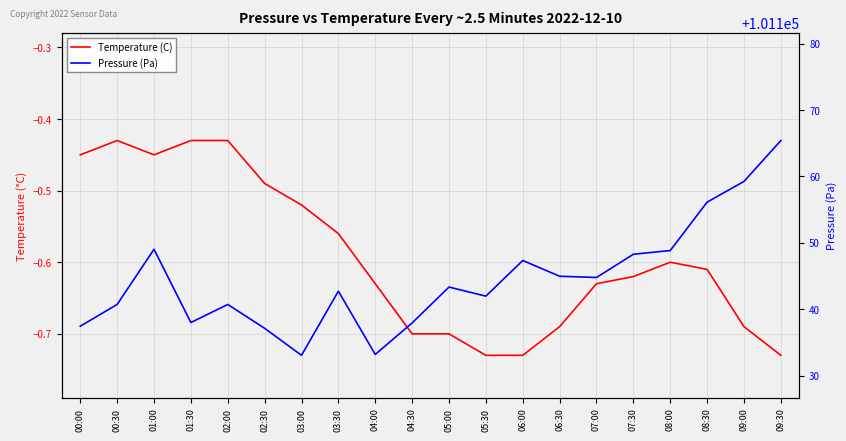

Reading left to right, extract all data points from this chart.

Temperature (C): 00:00=-0.5	00:30=-0.4	01:00=-0.5	01:30=-0.4	02:00=-0.4	02:30=-0.5	03:00=-0.5	03:30=-0.6	04:00=-0.6	04:30=-0.7	05:00=-0.7	05:30=-0.7	06:00=-0.7	06:30=-0.7	07:00=-0.6	07:30=-0.6	08:00=-0.6	08:30=-0.6	09:00=-0.7	09:30=-0.7
Pressure (Pa): 00:00=101137.4	00:30=101140.7	01:00=101149.0	01:30=101138.0	02:00=101140.7	02:30=101137.1	03:00=101133.1	03:30=101142.7	04:00=101133.2	04:30=101137.9	05:00=101143.3	05:30=101142.0	06:00=101147.3	06:30=101145.0	07:00=101144.8	07:30=101148.3	08:00=101148.8	08:30=101156.1	09:00=101159.2	09:30=101165.4